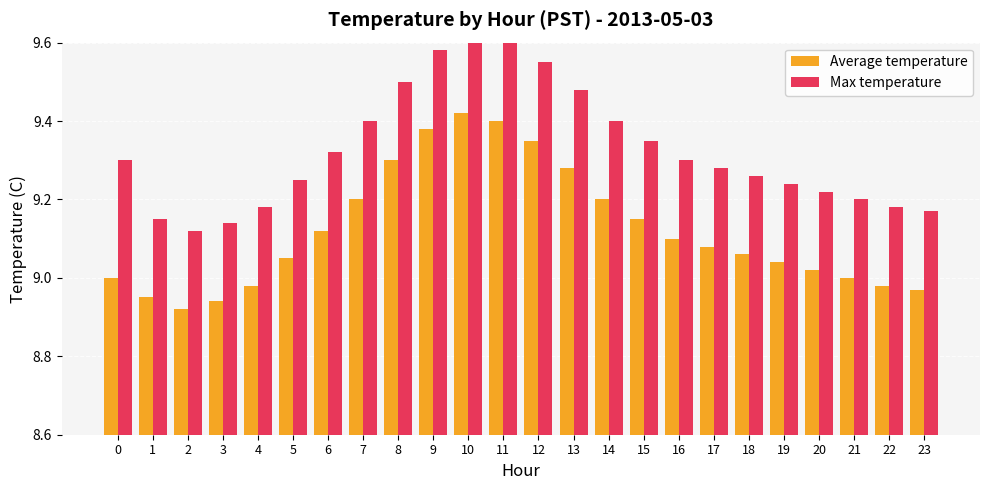

Which has a higher value, 7 or 14?

7